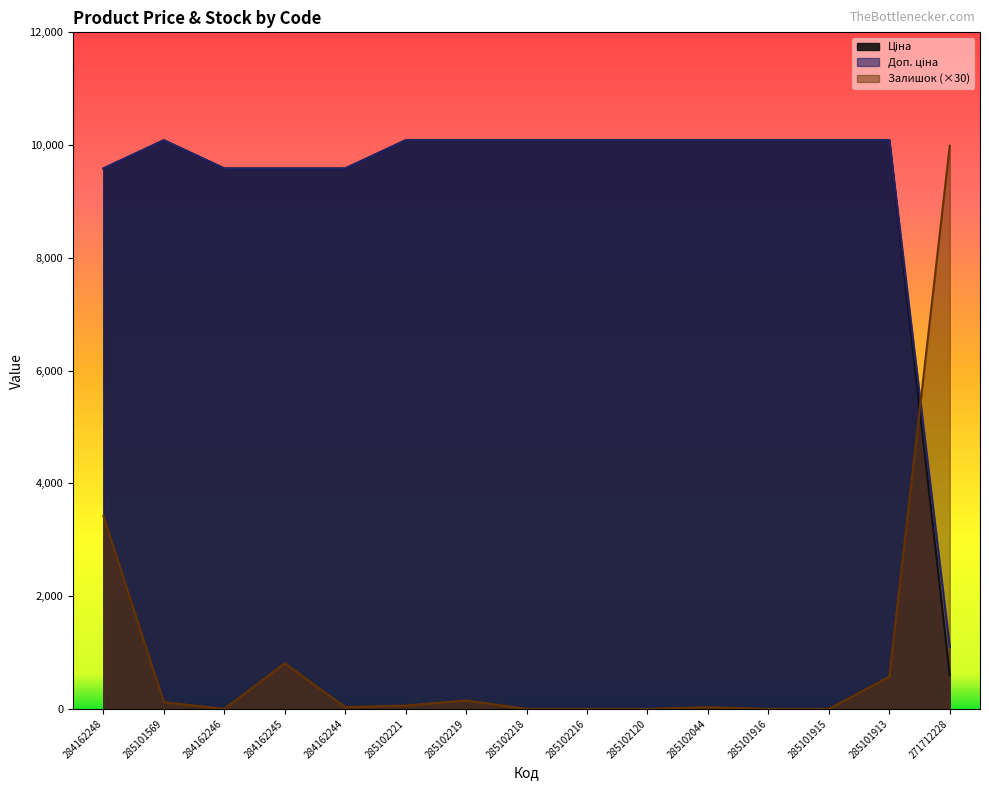

At which label is Залишок closest to 4995?

284162248